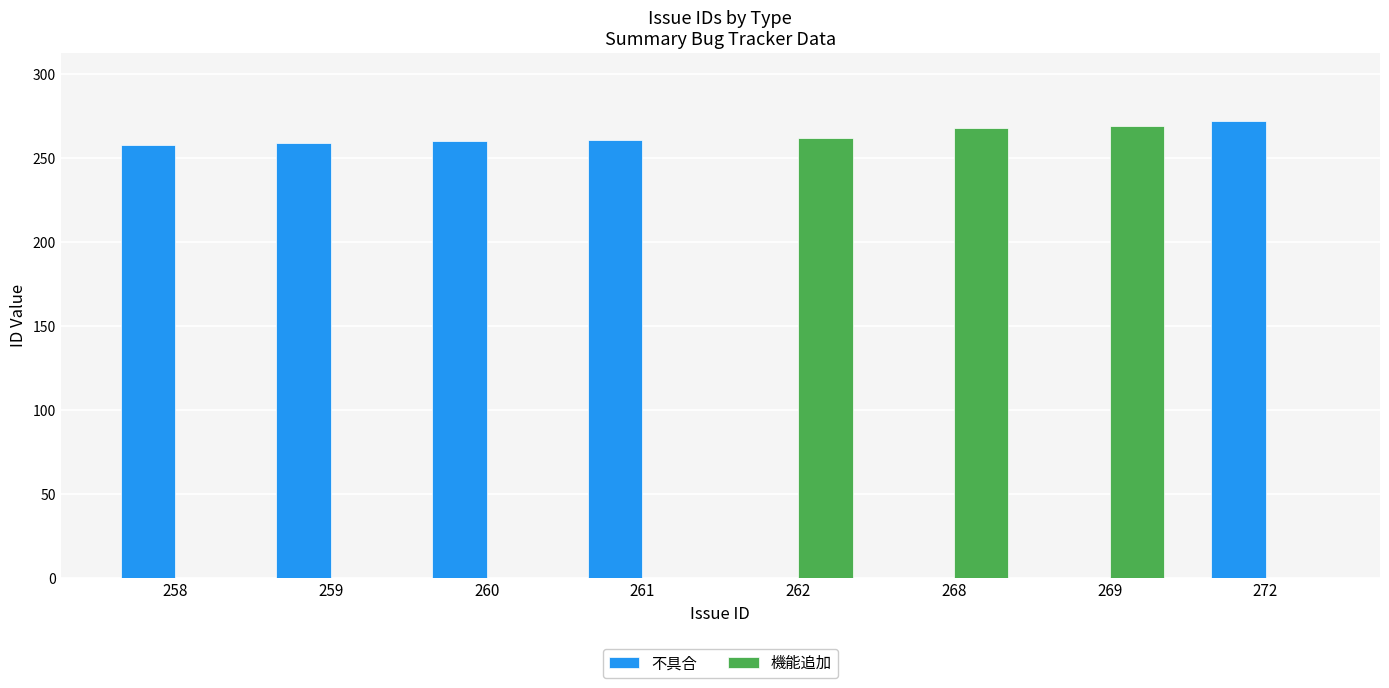

Are the bars horizontal?

No